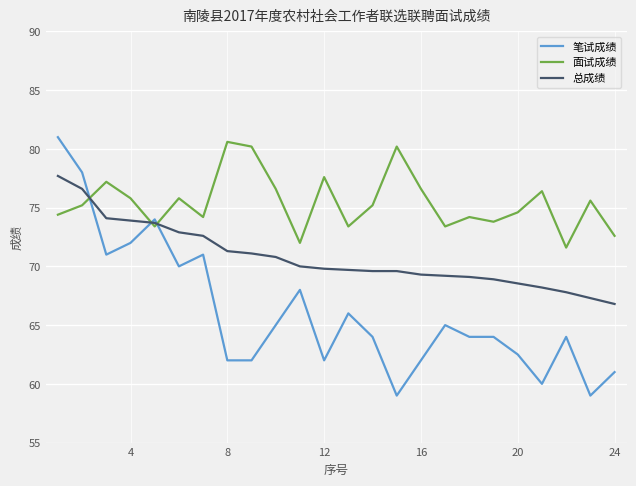

List the series in order of their peak value, highest first.

笔试成绩, 面试成绩, 总成绩